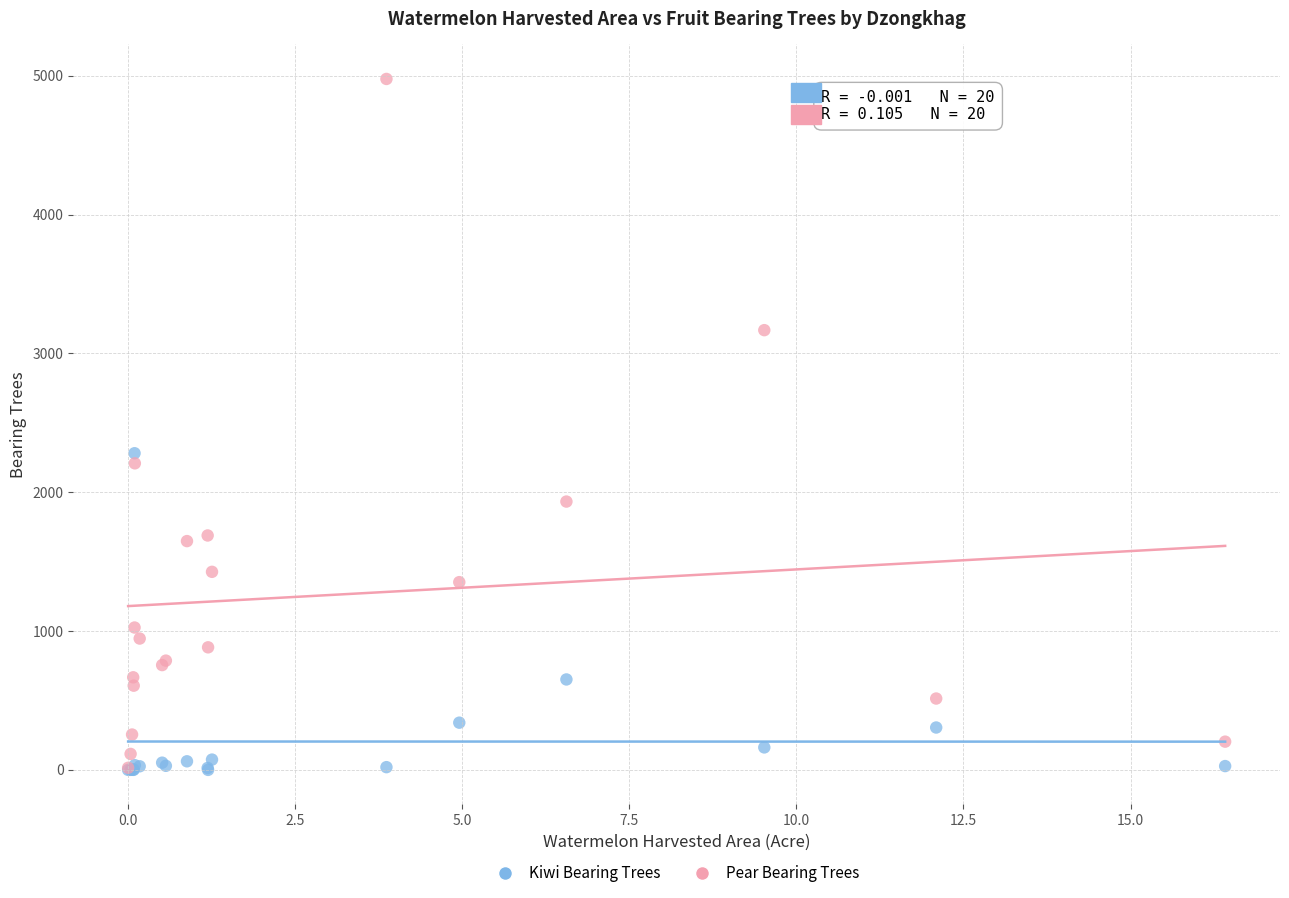

Which series has the largest Y range (max minus min)?

Pear Bearing Trees